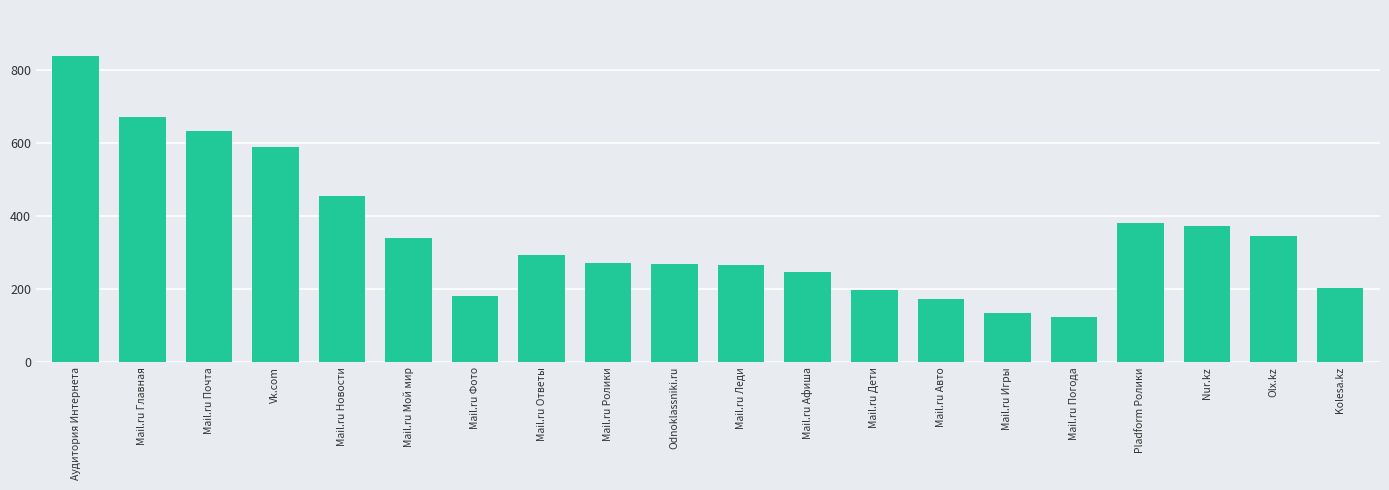

What is the label of the 19th bar from the left?

Olx.kz